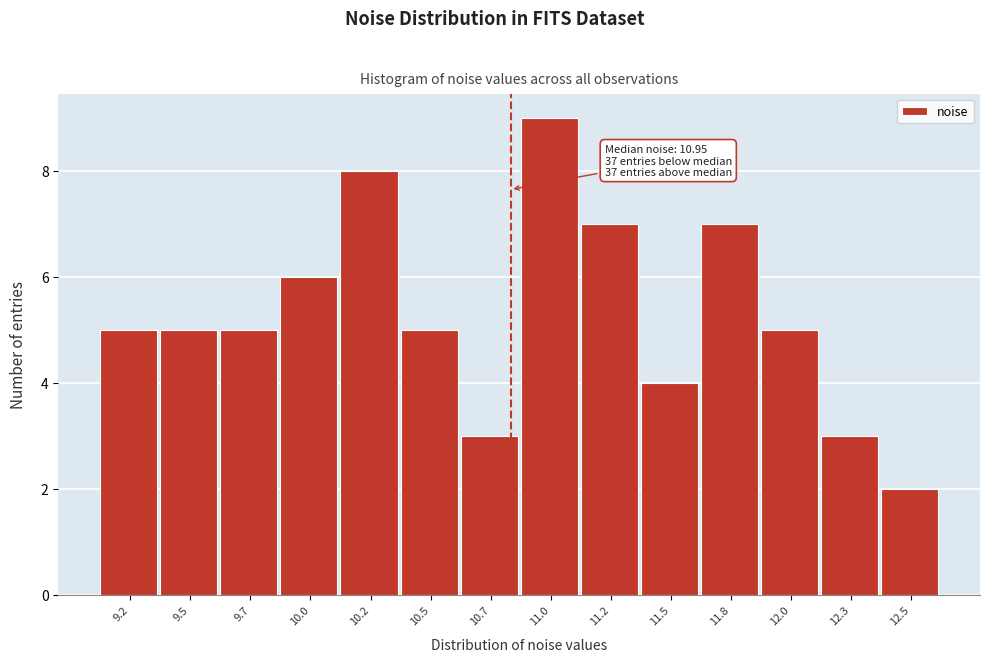

Reading left to right, what are all the values shown in this chart?

9.2=5	9.5=5	9.7=5	10.0=6	10.2=8	10.5=5	10.7=3	11.0=9	11.2=7	11.5=4	11.8=7	12.0=5	12.3=3	12.5=2